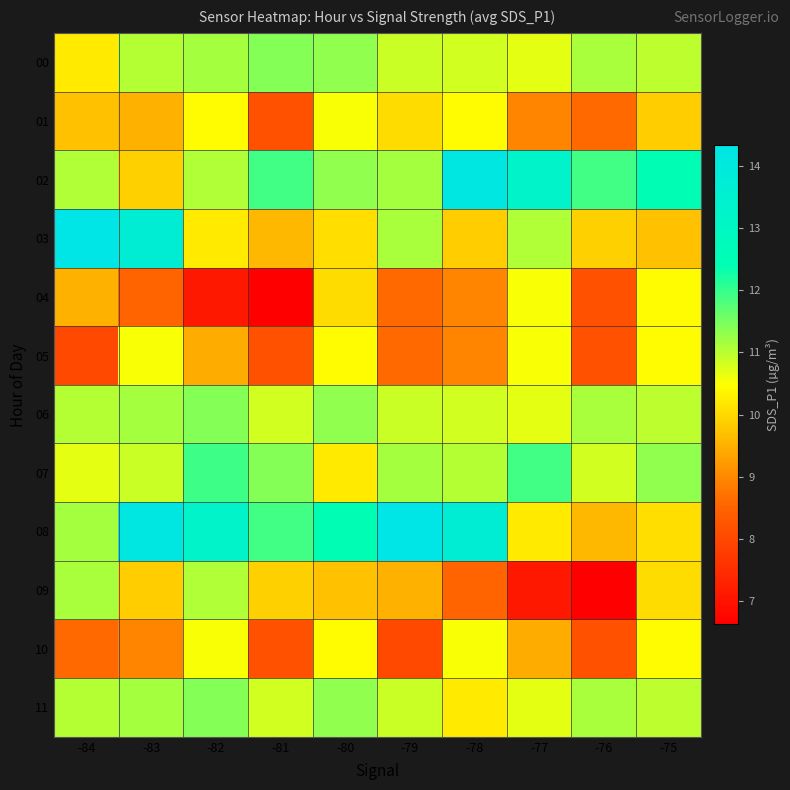

Reading right to left, list all the values displayed in this chart.

00: -75=11.0	-76=11.1	-77=10.7	-78=10.8	-79=10.9	-80=11.3	-81=11.4	-82=11.2	-83=11.0	-84=10.2
01: -75=9.9	-76=8.6	-77=9.0	-78=10.4	-79=10.0	-80=10.5	-81=8.2	-82=10.4	-83=9.5	-84=9.7
02: -75=12.5	-76=11.9	-77=13.3	-78=14.2	-79=11.2	-80=11.3	-81=11.9	-82=11.1	-83=9.9	-84=11.1
03: -75=9.7	-76=9.9	-77=11.1	-78=9.9	-79=11.1	-80=10.1	-81=9.6	-82=10.2	-83=13.7	-84=14.3
04: -75=10.4	-76=8.2	-77=10.5	-78=9.0	-79=8.6	-80=10.0	-81=6.6	-82=7.1	-83=8.5	-84=9.5
05: -75=10.4	-76=8.2	-77=10.5	-78=9.0	-79=8.6	-80=10.4	-81=8.2	-82=9.4	-83=10.5	-84=8.0
06: -75=11.0	-76=11.1	-77=10.7	-78=10.8	-79=10.9	-80=11.3	-81=10.8	-82=11.4	-83=11.2	-84=11.0
07: -75=11.3	-76=10.8	-77=11.9	-78=11.0	-79=11.2	-80=10.2	-81=11.4	-82=11.9	-83=10.9	-84=10.7
08: -75=10.1	-76=9.6	-77=10.2	-78=13.7	-79=14.3	-80=12.5	-81=11.9	-82=13.3	-83=14.2	-84=11.2
09: -75=10.0	-76=6.6	-77=7.1	-78=8.5	-79=9.5	-80=9.7	-81=9.9	-82=11.1	-83=9.9	-84=11.1
10: -75=10.4	-76=8.2	-77=9.4	-78=10.5	-79=8.0	-80=10.4	-81=8.2	-82=10.5	-83=9.0	-84=8.6
11: -75=11.0	-76=11.1	-77=10.7	-78=10.2	-79=10.9	-80=11.3	-81=10.8	-82=11.4	-83=11.2	-84=11.0